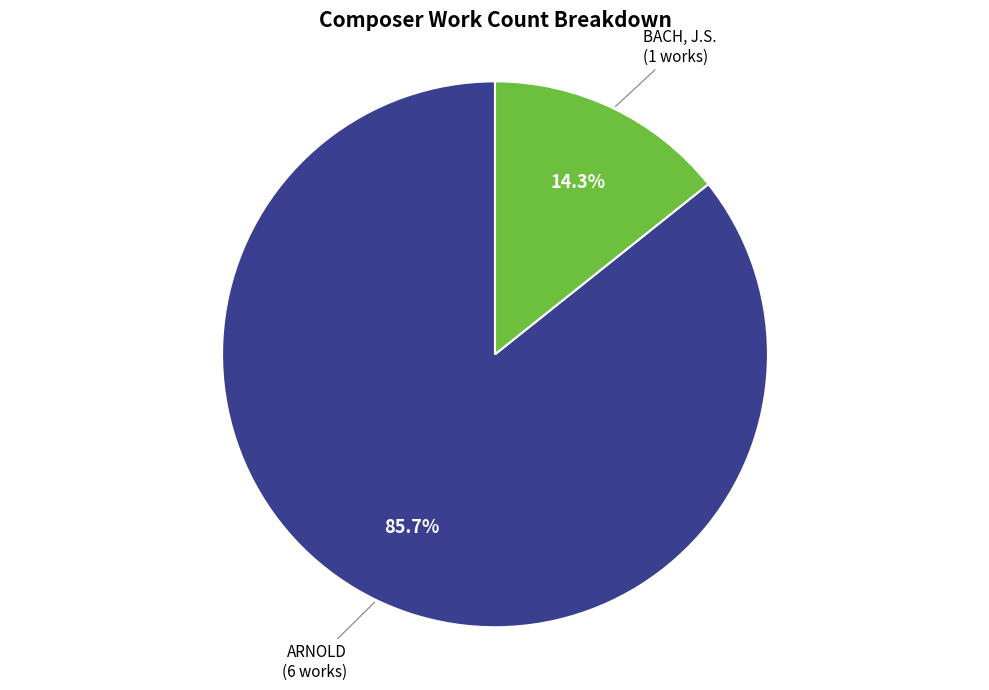

How many slices are in this pie chart?

2